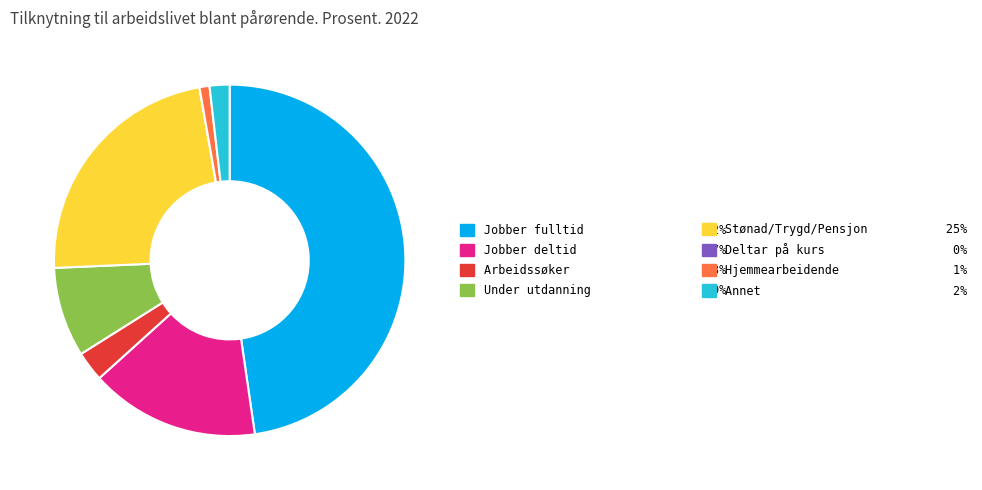

Is there a majority slice in this chart?

No